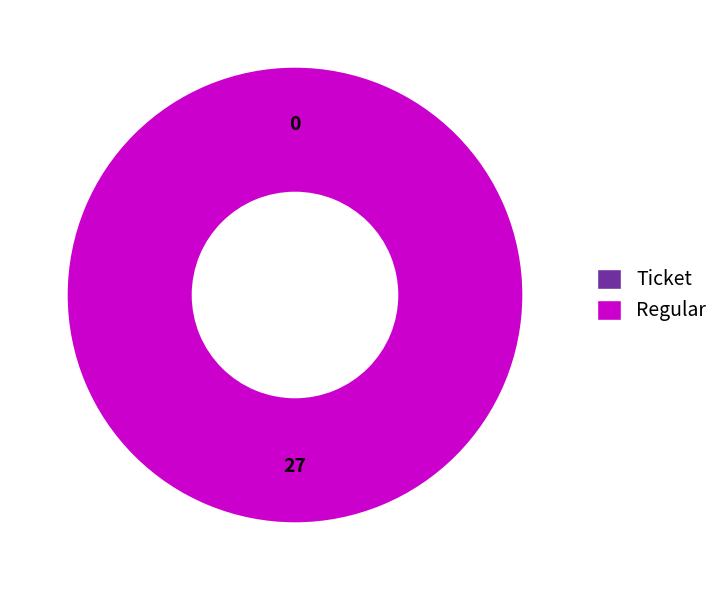

How many segments does this pie chart have?

2